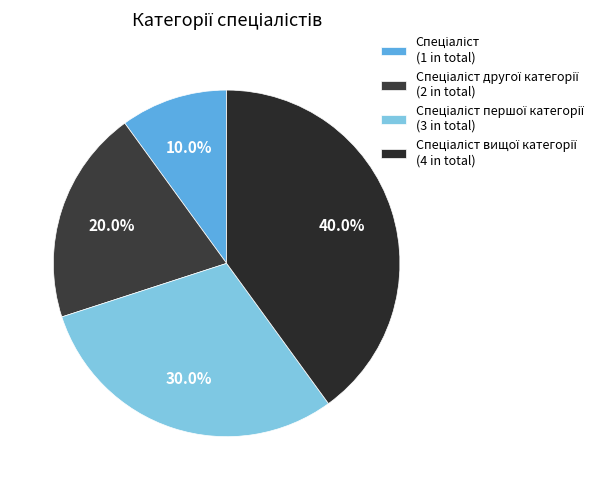

How many segments does this pie chart have?

4